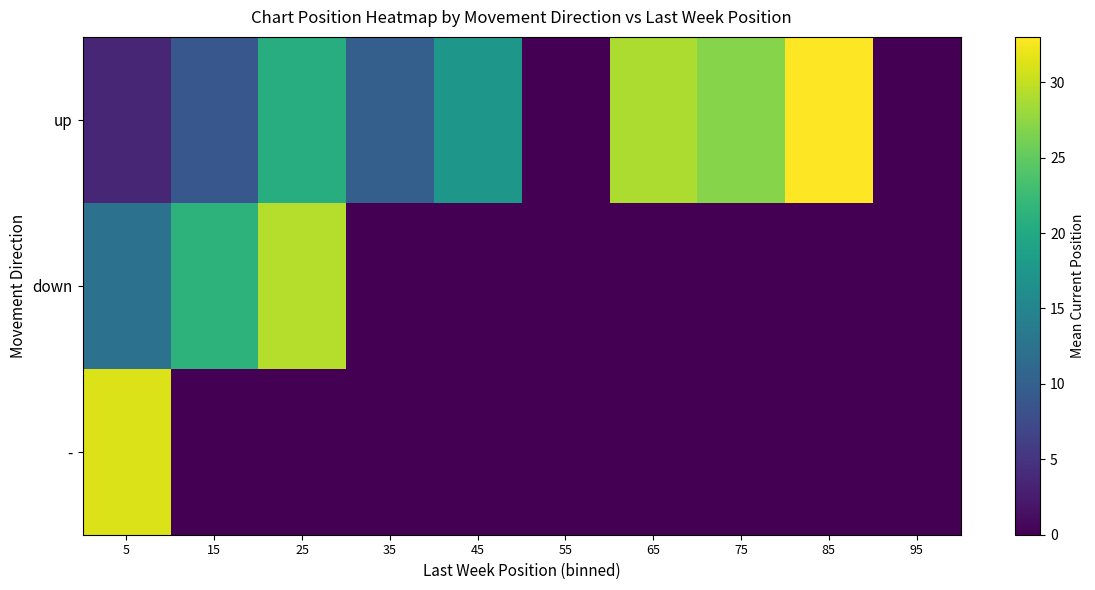

Reading left to right, list all the values displayed in this chart.

up: 5=3.5	15=9.0	25=20.5	35=10.0	45=17.5	55=0.0	65=29.0	75=27.0	85=33.0	95=0.0
down: 5=12.3	15=21.3	25=29.3	35=0.0	45=0.0	55=0.0	65=0.0	75=0.0	85=0.0	95=0.0
-: 5=31.3	15=0.0	25=0.0	35=0.0	45=0.0	55=0.0	65=0.0	75=0.0	85=0.0	95=0.0